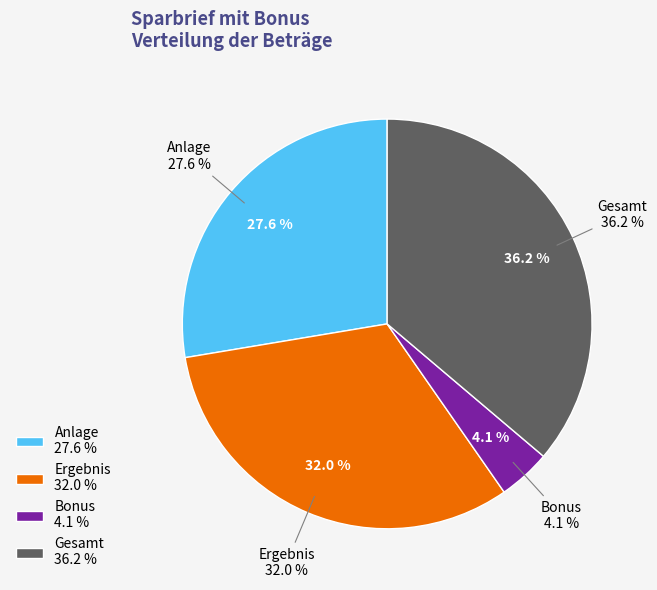

Count the number of slices in the pie.

4